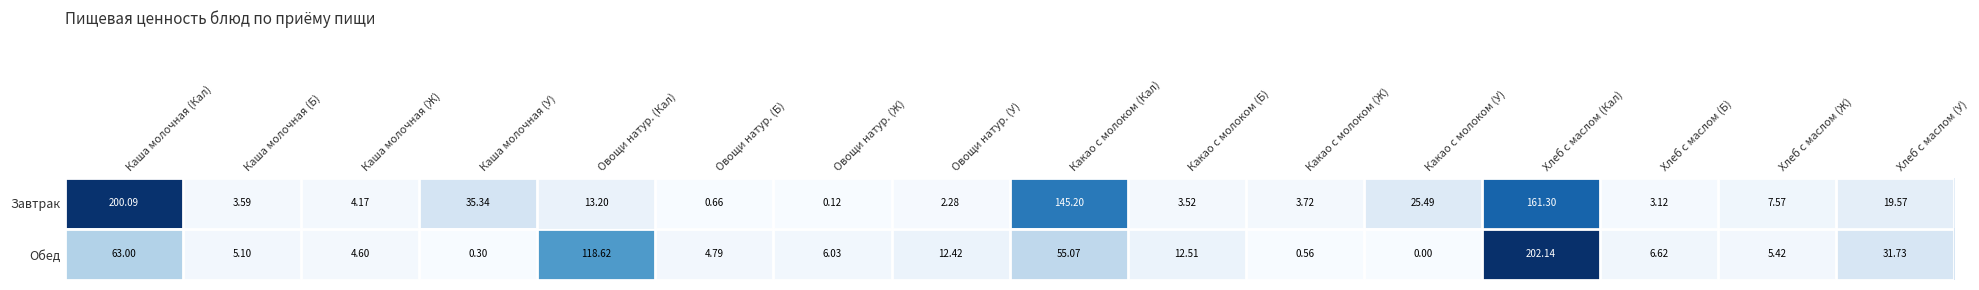

Which series has the largest total across all categories?

Завтрак